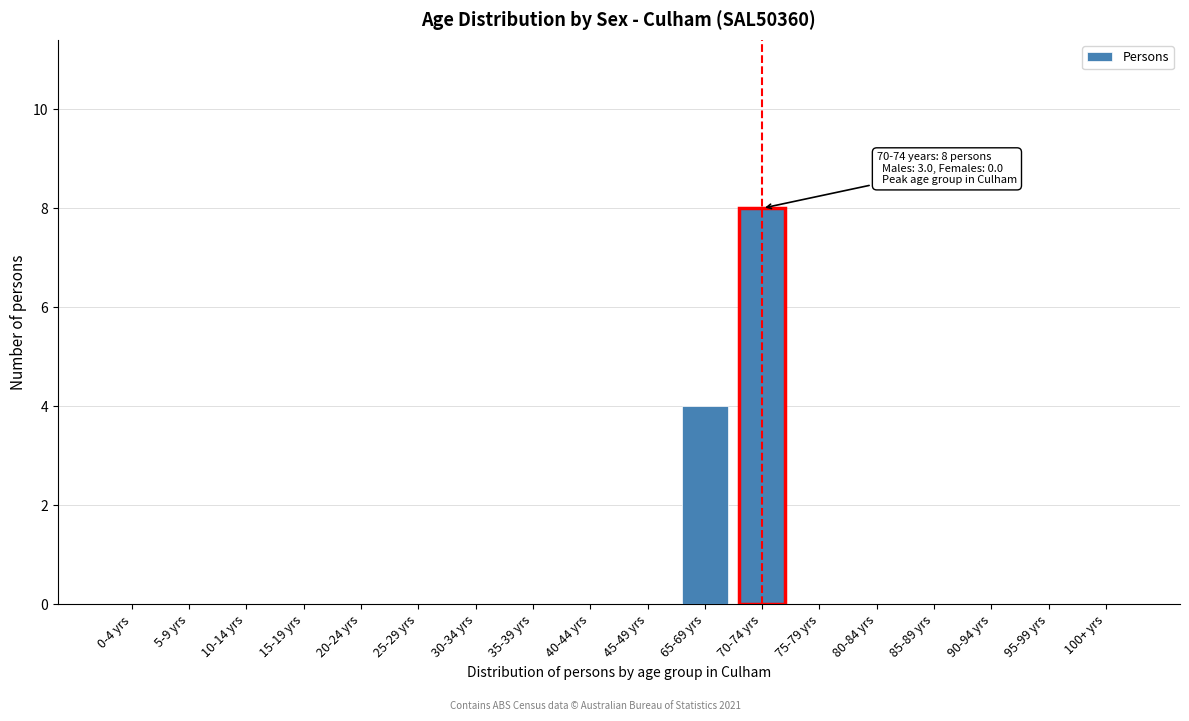

Reading left to right, transcribe all the data shown in this chart.

0-4 yrs=0	5-9 yrs=0	10-14 yrs=0	15-19 yrs=0	20-24 yrs=0	25-29 yrs=0	30-34 yrs=0	35-39 yrs=0	40-44 yrs=0	45-49 yrs=0	65-69 yrs=4	70-74 yrs=8	75-79 yrs=0	80-84 yrs=0	85-89 yrs=0	90-94 yrs=0	95-99 yrs=0	100+ yrs=0